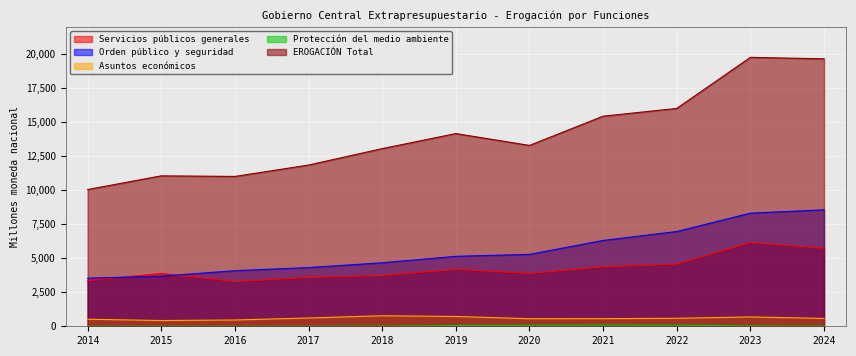

Is the value of Asuntos económicos at 2022 greater than the value of Protección del medio ambiente at 2016?

Yes